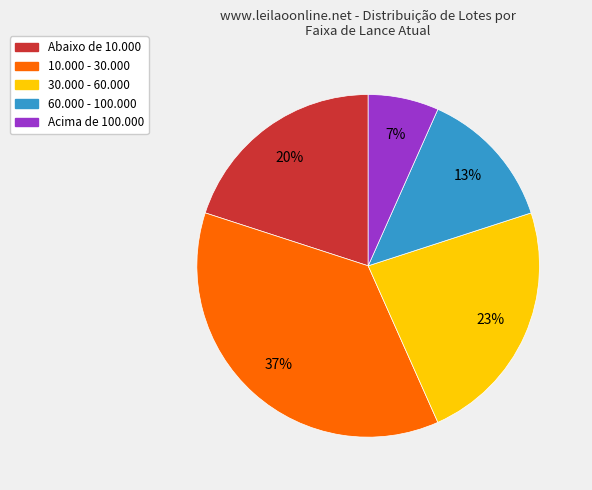

To the nearest percent, what is the average slice percentage?

20%